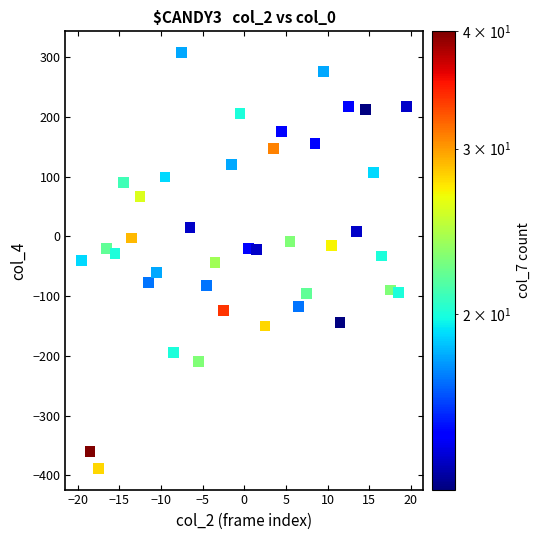

What is the range of Y values (max minus min)?

697.0